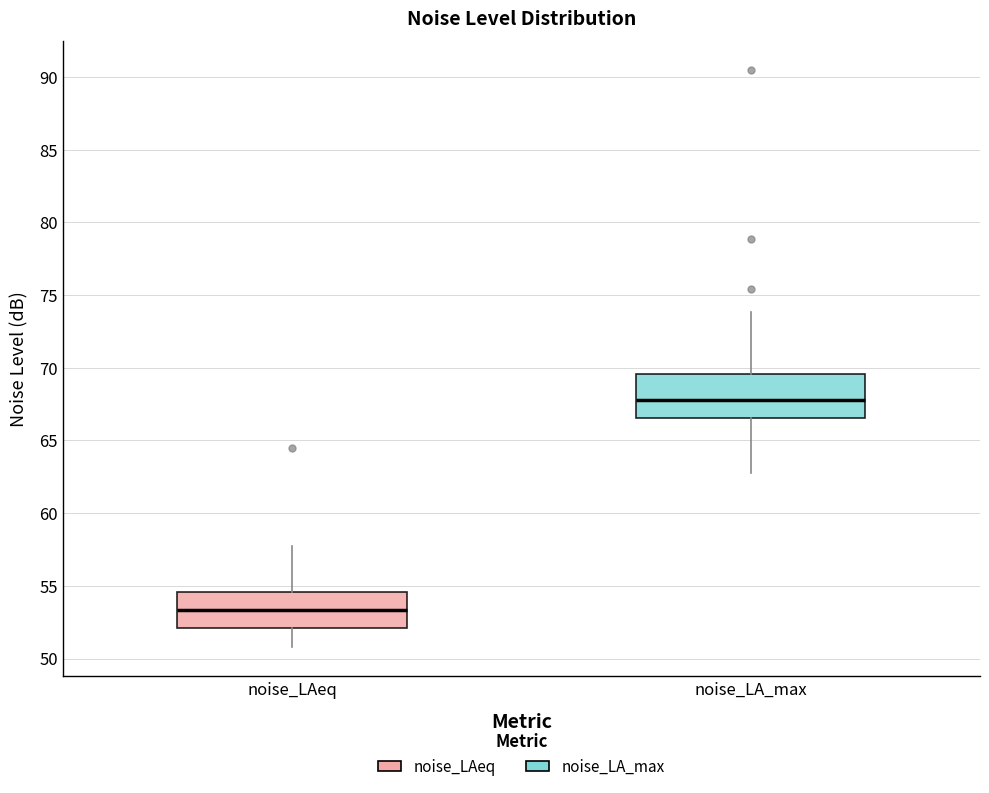

Reading left to right, transcribe this box plot: for each box, give where its median line is, the range the box spans, and where its two whiskers end, as read against the y-axis. The values are not printed on the chart, so give them approximately, as read against the axis.

noise_LAeq: median 53.5, box 52.0 to 54.5, whiskers 51.0 to 57.5
noise_LA_max: median 68.0, box 66.5 to 69.5, whiskers 63.0 to 74.0